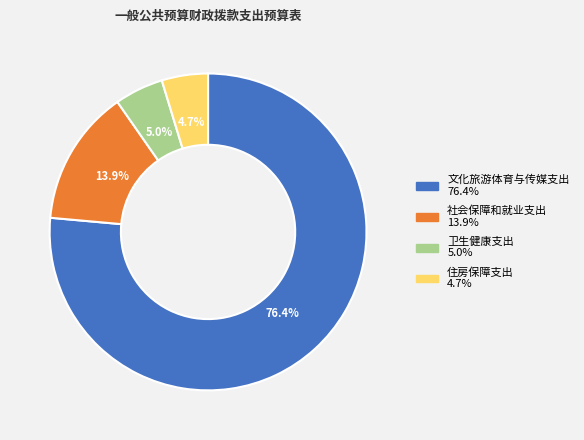

Is there any slice that represents more than half of the pie?

Yes